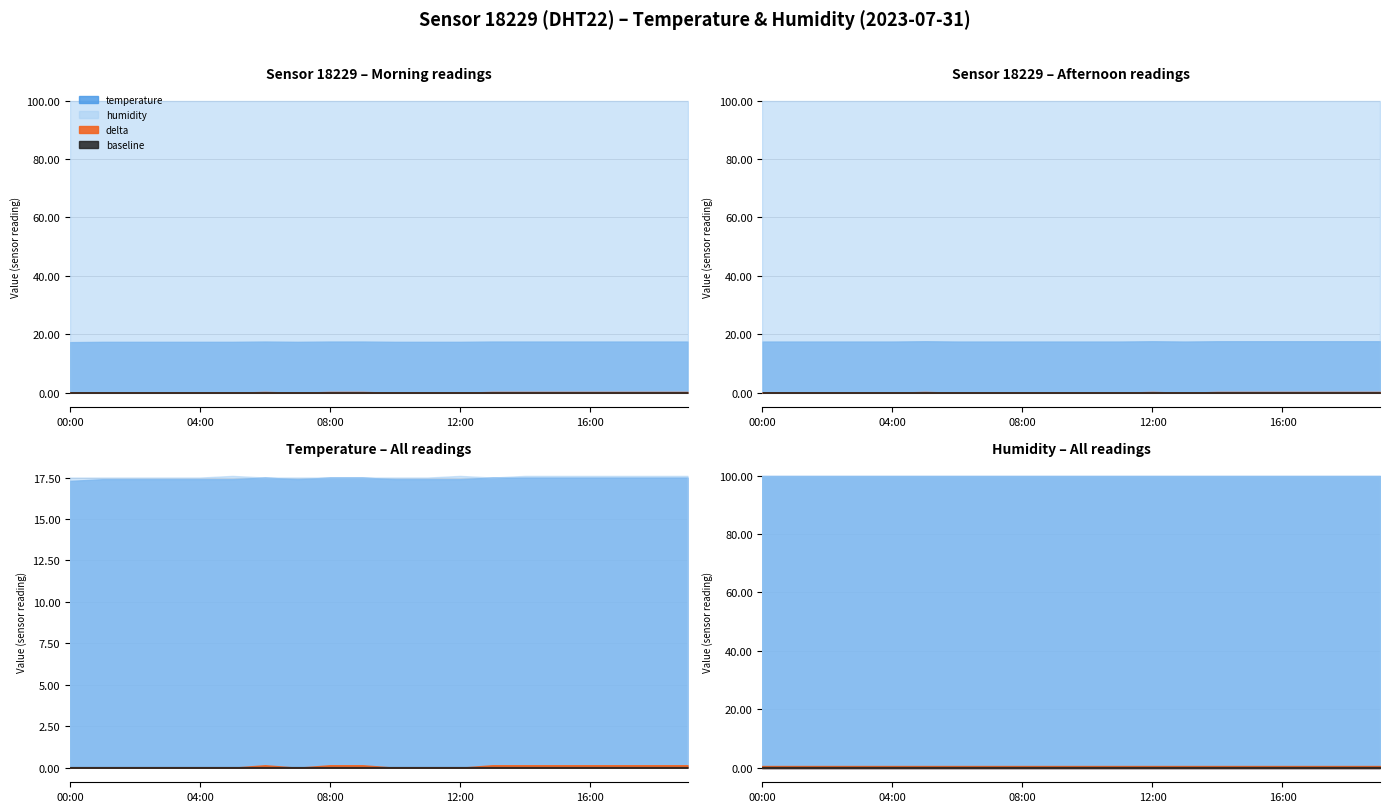

At which category is the sum across all series the highest?

06:00